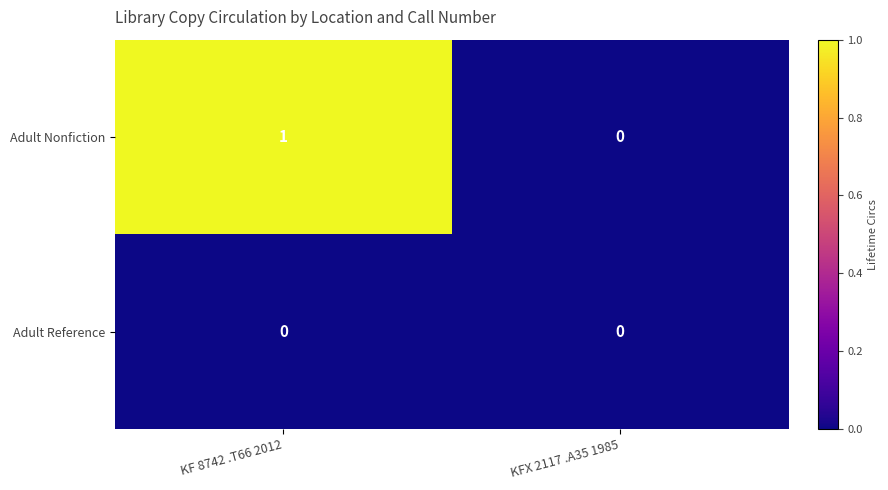

At which category is the sum across all series the highest?

KF 8742 .T66 2012